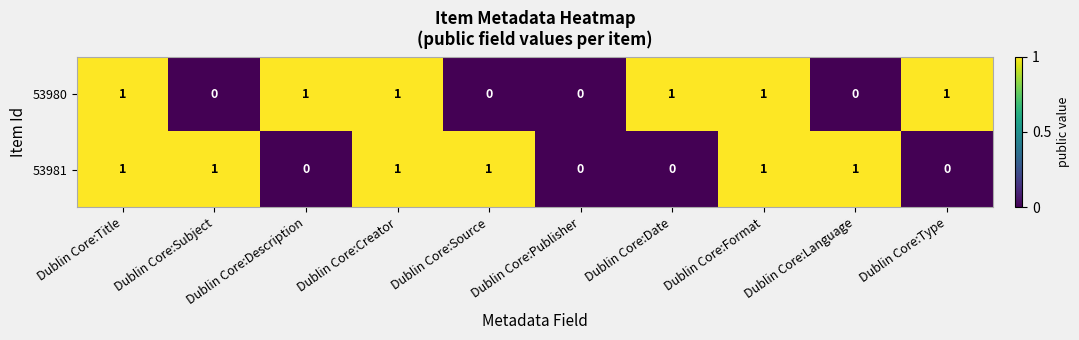

Count the 53981 values in the range 0 to 1.

10